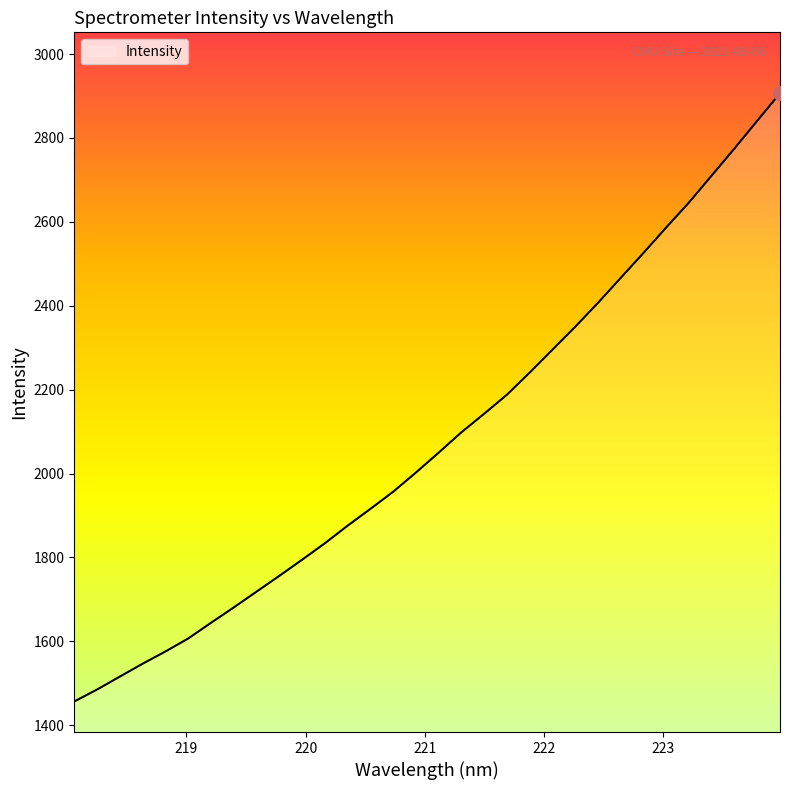

What is the smallest value displayed?

1456.6